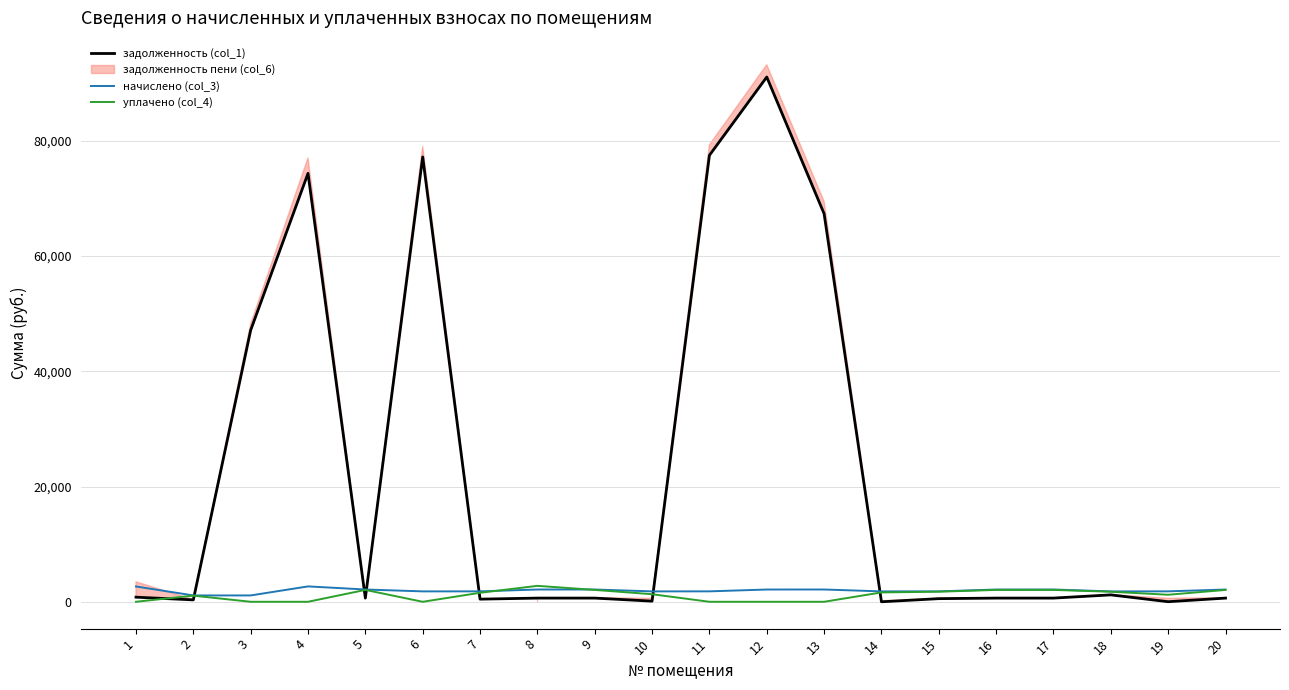

What is the value of the начислено (col_3) point at the 17th from the left?

2131.5